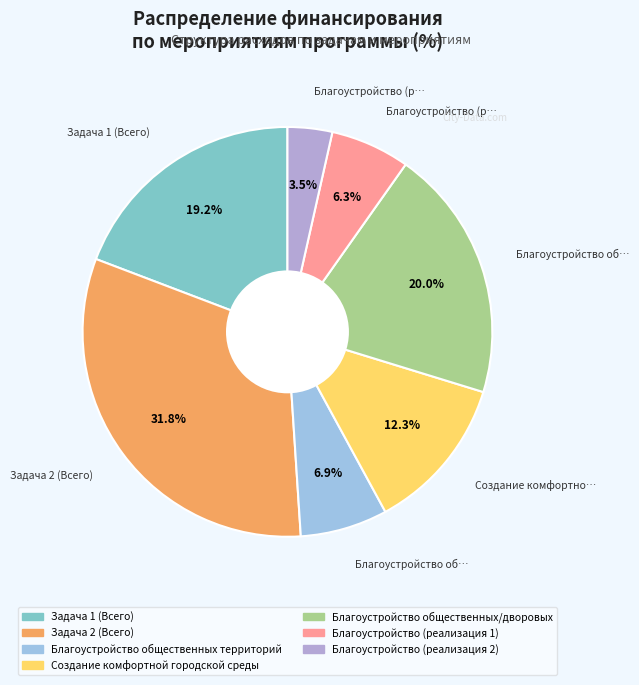

Does any single category account for the majority?

No